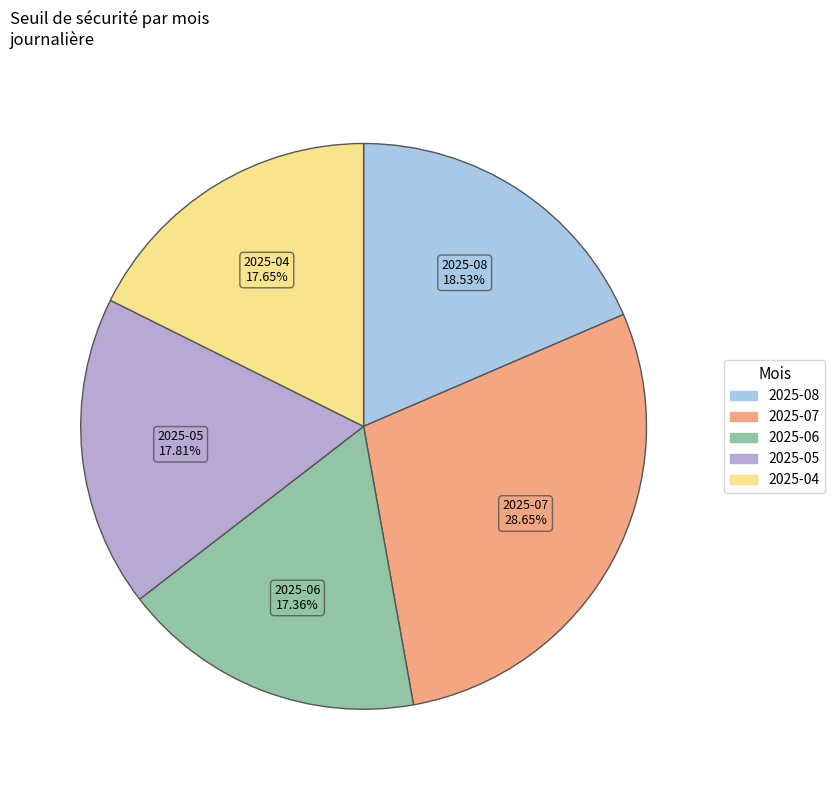

How many segments does this pie chart have?

5